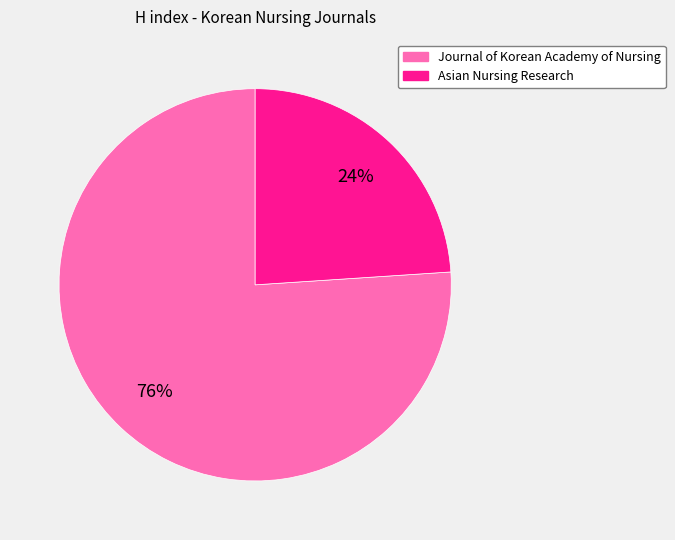

Which has a higher value, Journal of Korean Academy of Nursing or Asian Nursing Research?

Journal of Korean Academy of Nursing